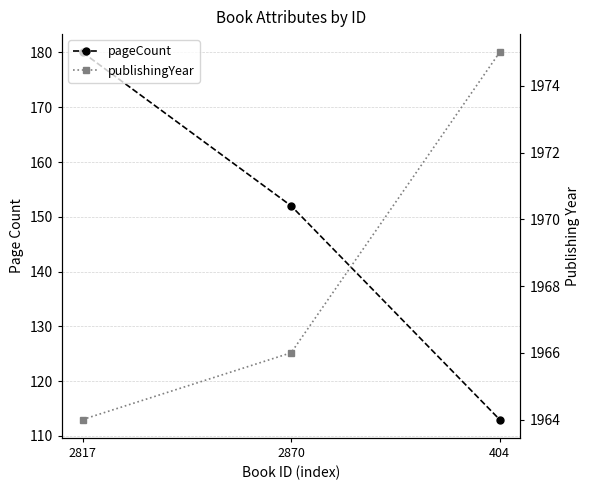

What is the label of the 3rd point from the right?

2817